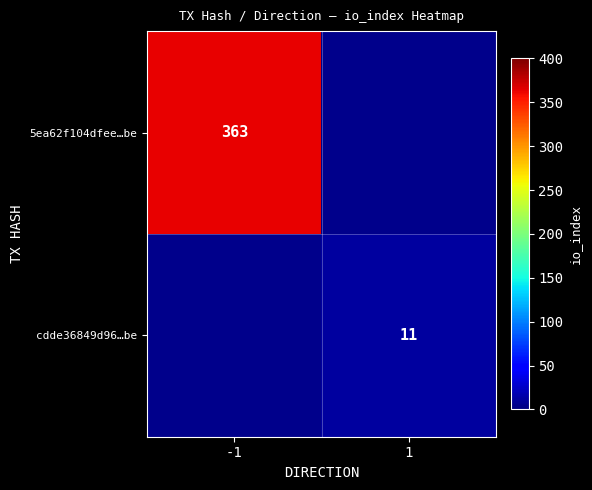

At how many categories does at least one series exceed 62?

1